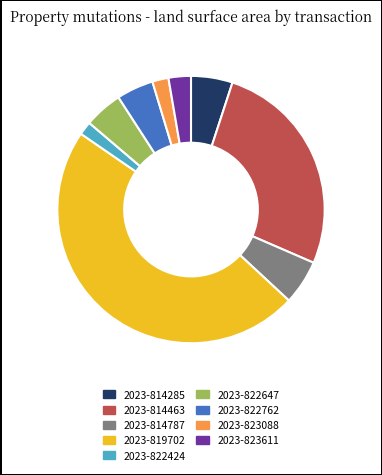

Which slice is the largest?

2023-819702